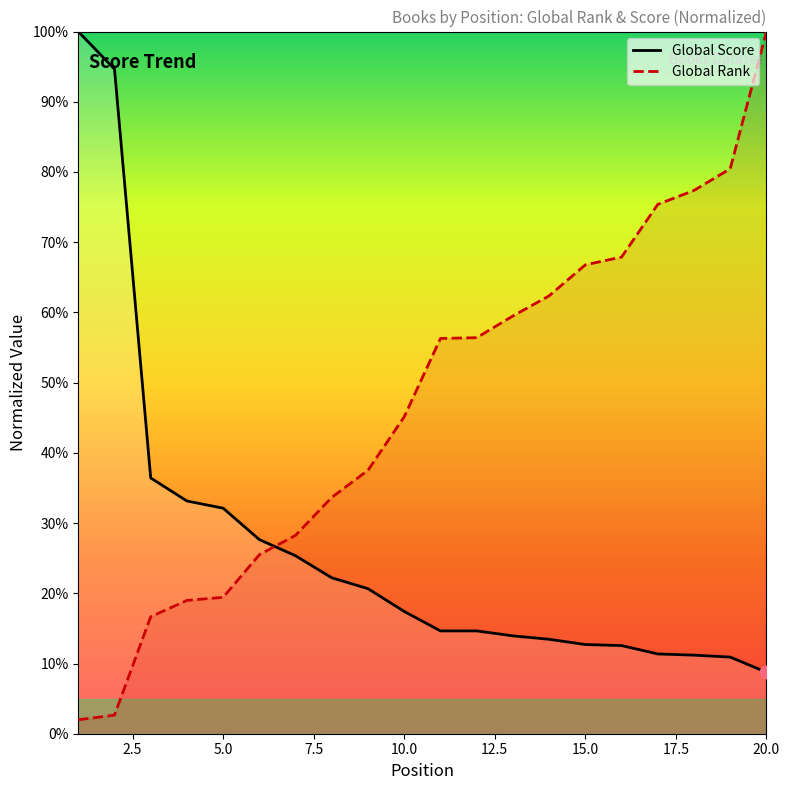

Is the value of Global Score at 3 greater than the value of Global Rank at 1?

Yes